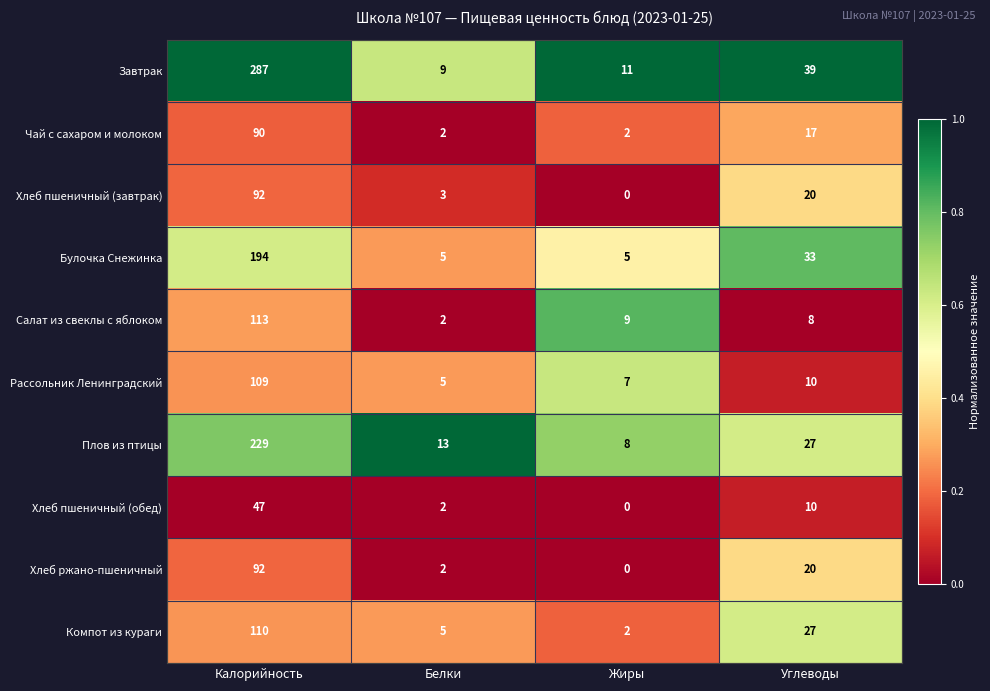

Where is Хлеб пшеничный (завтрак) nearest to the value 46?

Углеводы